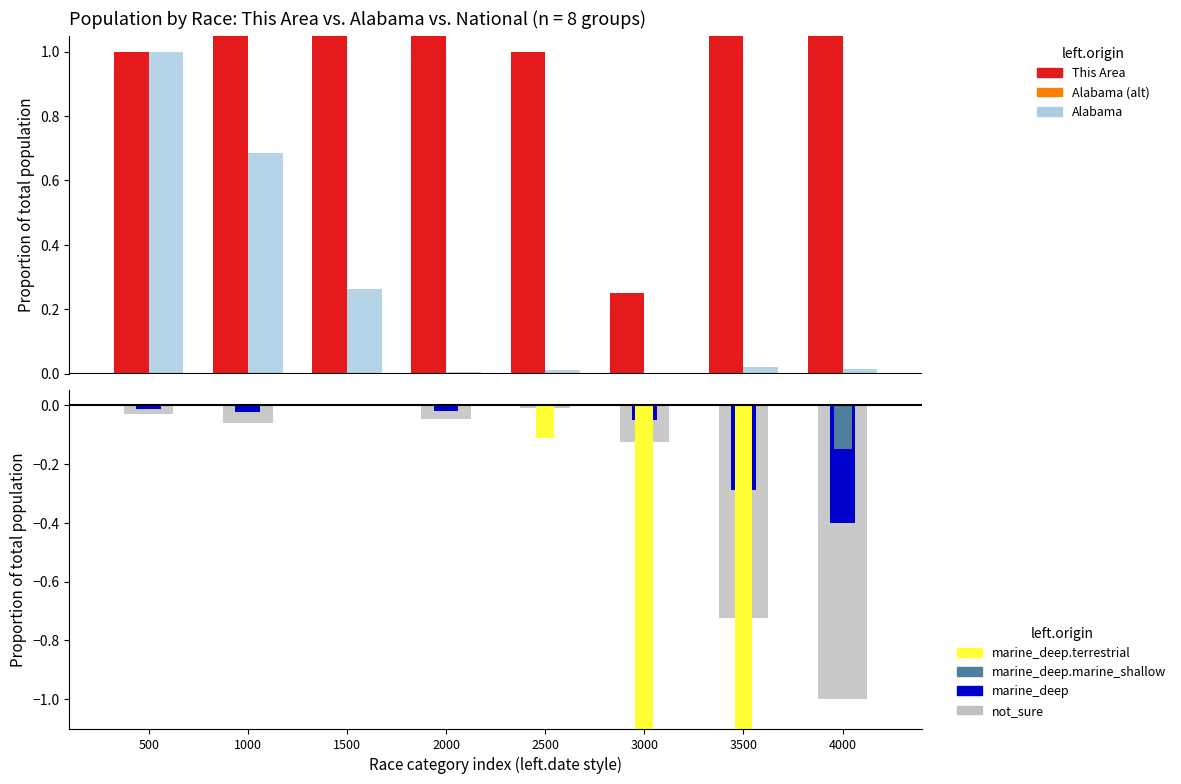

Does the chart contain stacked bars?

No